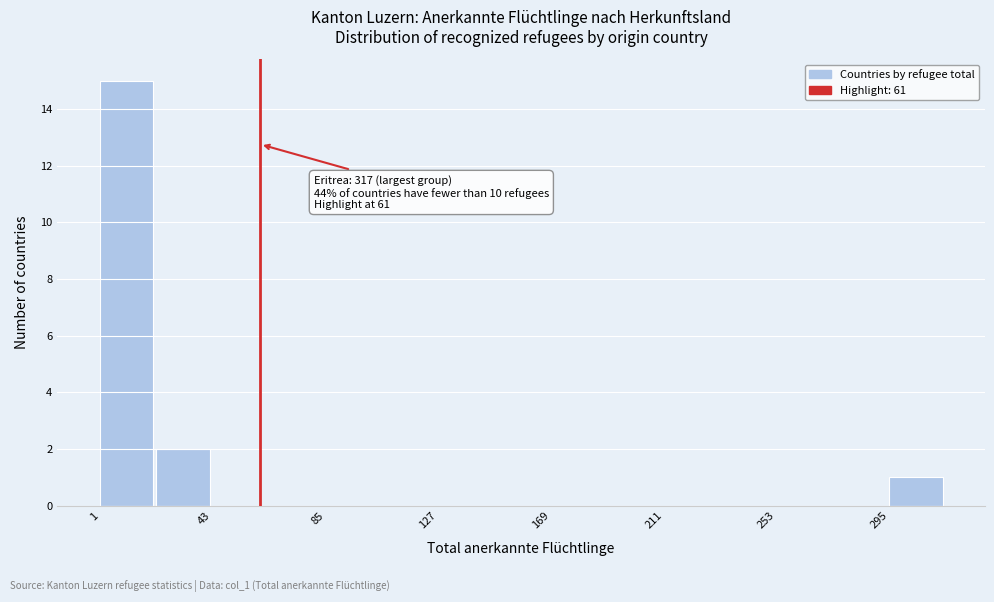

Over which range of the x-axis is the bar tallest?

0 to 20